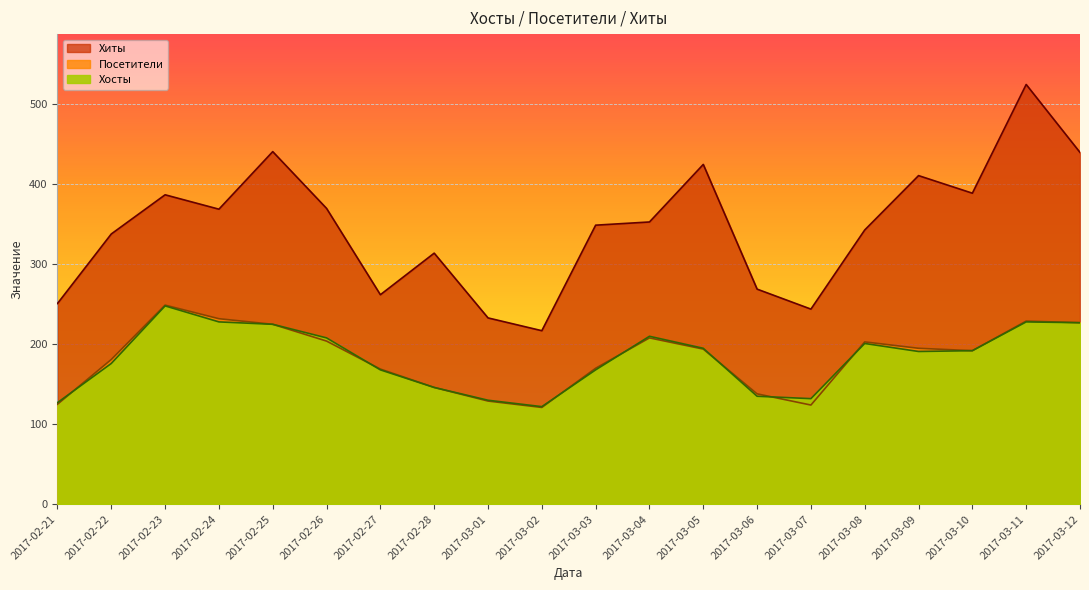

Rank the series by their maximum value, from lowest to highest.

Хосты, Посетители, Хиты